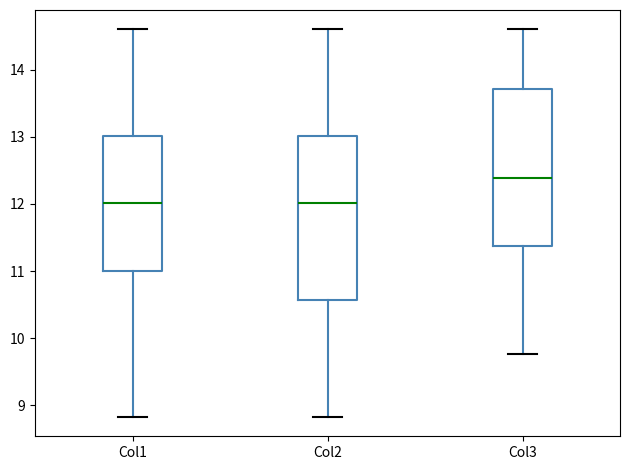

Reading left to right, read every box against the y-axis: the position of its median line, the range the box covers, and the ends of its whiskers. The values are not printed on the chart, so give them approximately, as read against the axis.

Col1: median 12.0, box 11.0 to 13.0, whiskers 8.8 to 14.6
Col2: median 12.0, box 10.6 to 13.0, whiskers 8.8 to 14.6
Col3: median 12.4, box 11.4 to 13.7, whiskers 9.8 to 14.6